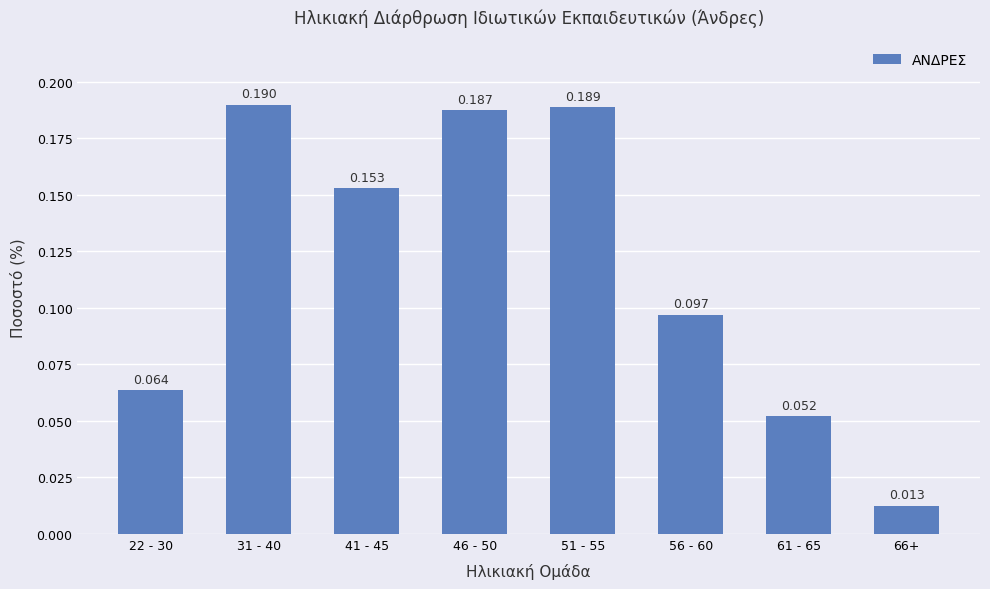

The value at 66+ is 0.0. True or false?

False